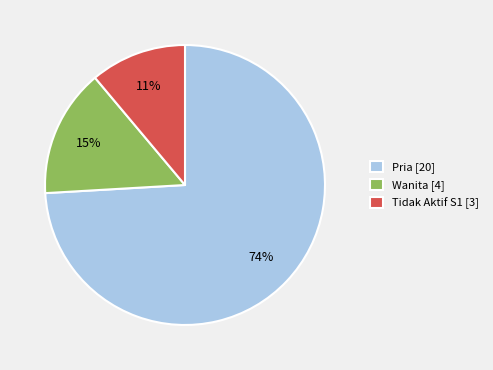

Which slice is the smallest?

Tidak Aktif S1 [3]